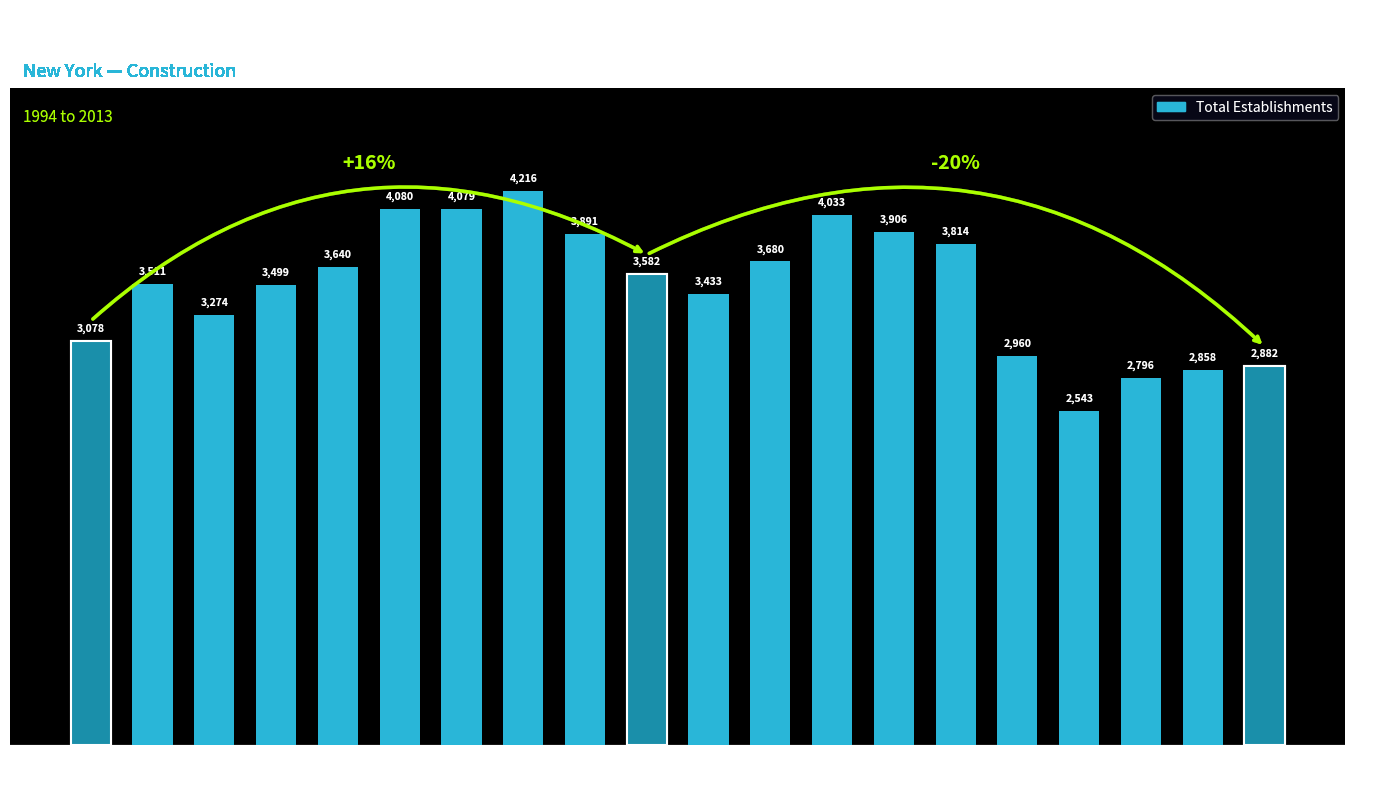

At which label does the data first exceed 3582?

1998